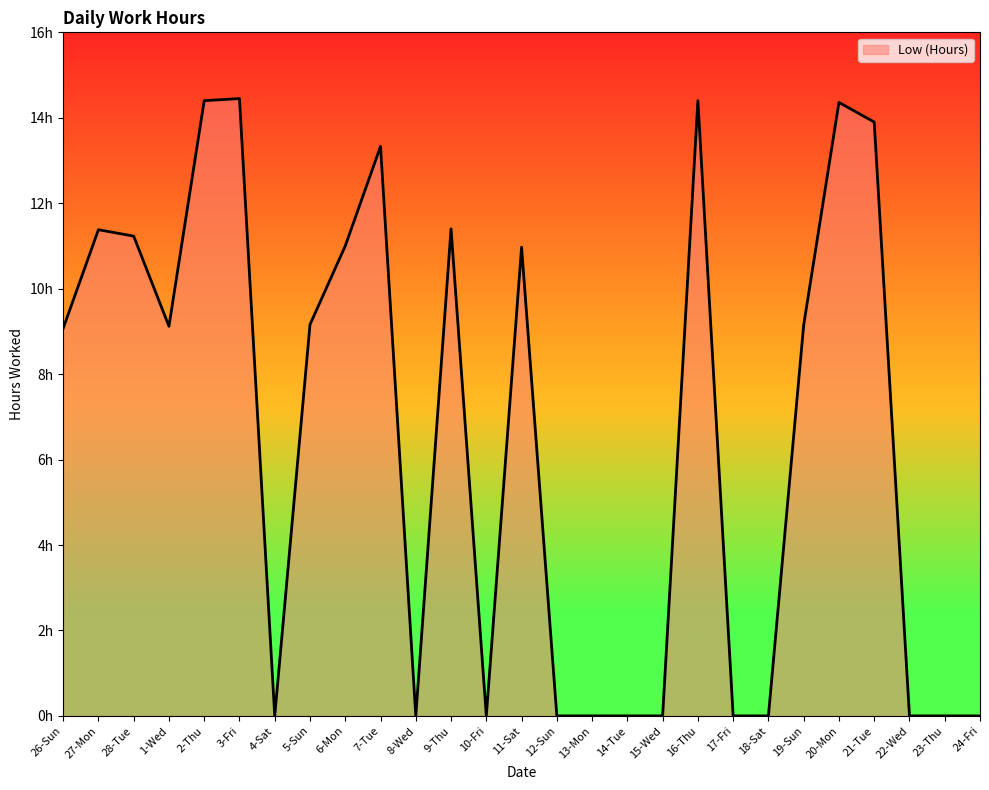

What is the difference between the second highest and minimum values?

14.4